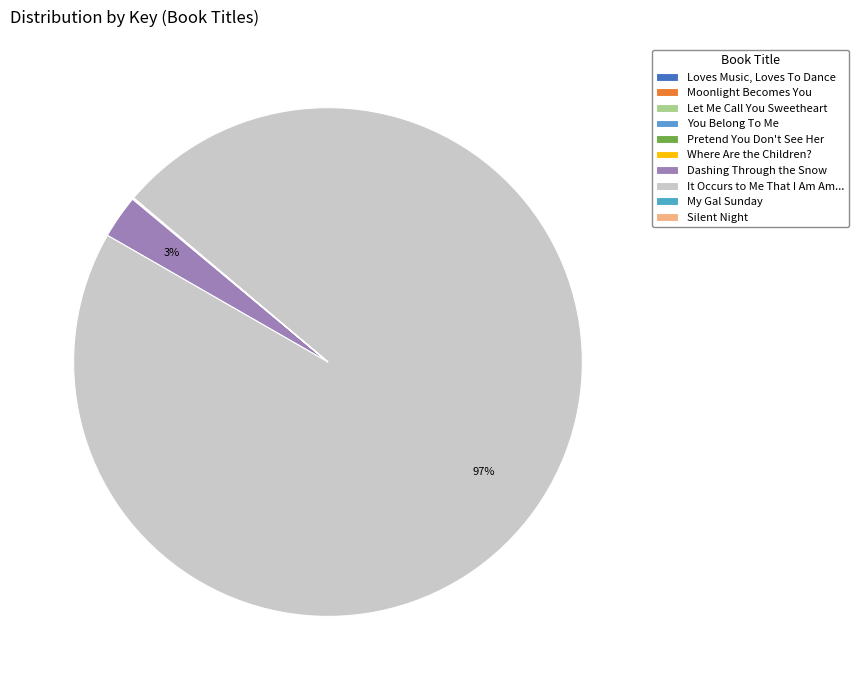

Which category has the biggest portion of the pie?

It Occurs to Me That I Am Am...